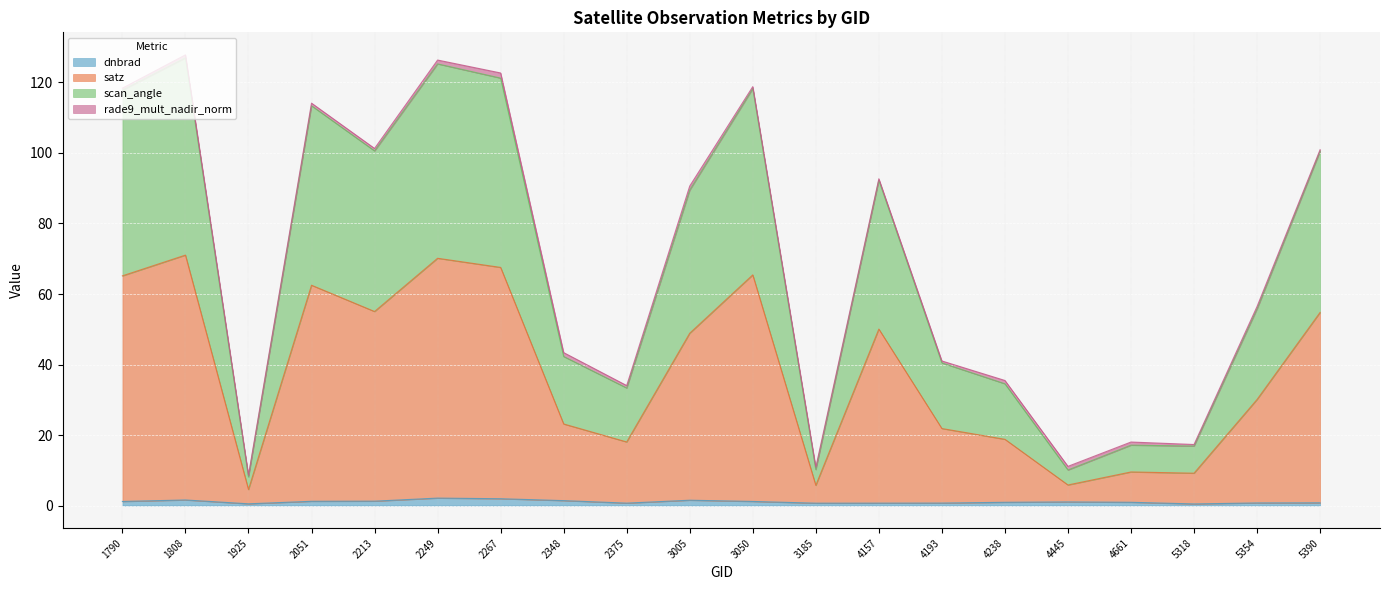

Where is the first local maximum for satz?

1808